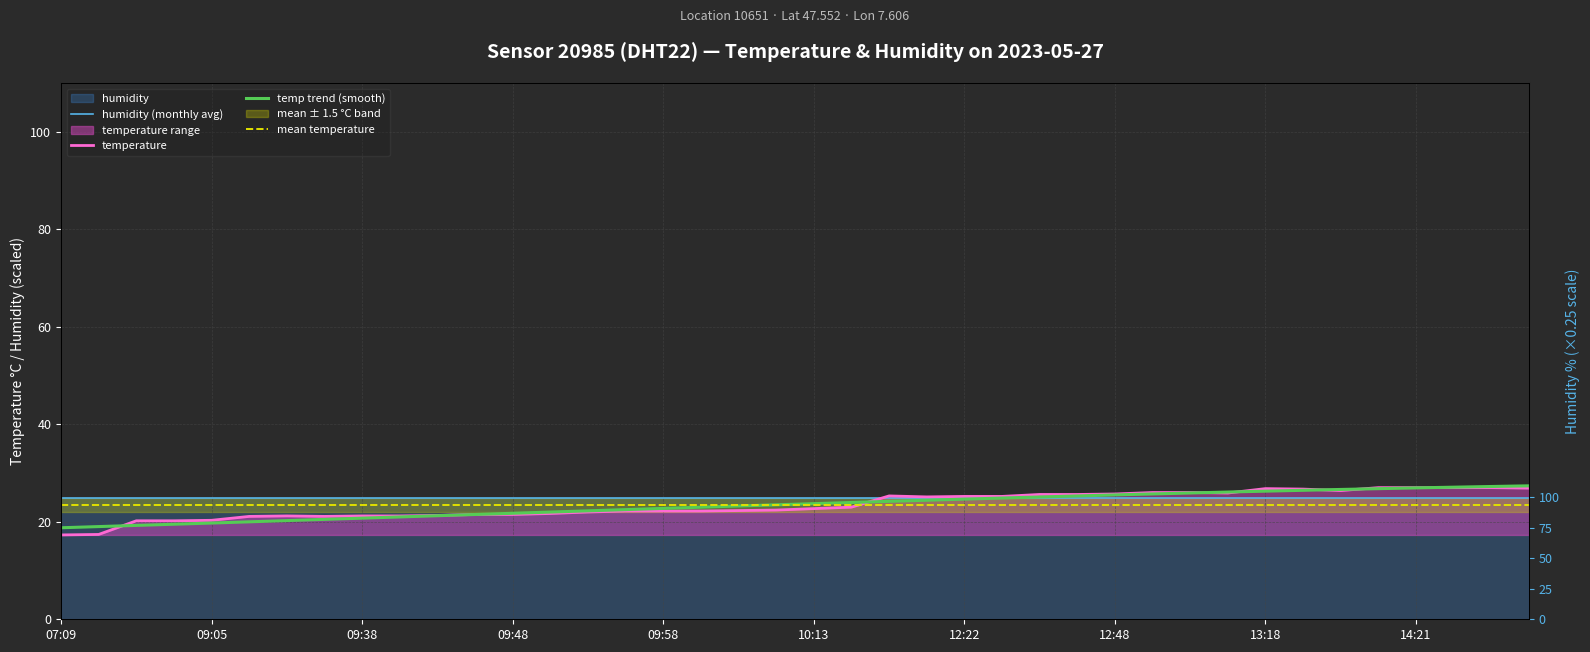

What is the label of the 16th point from the left?

09:55